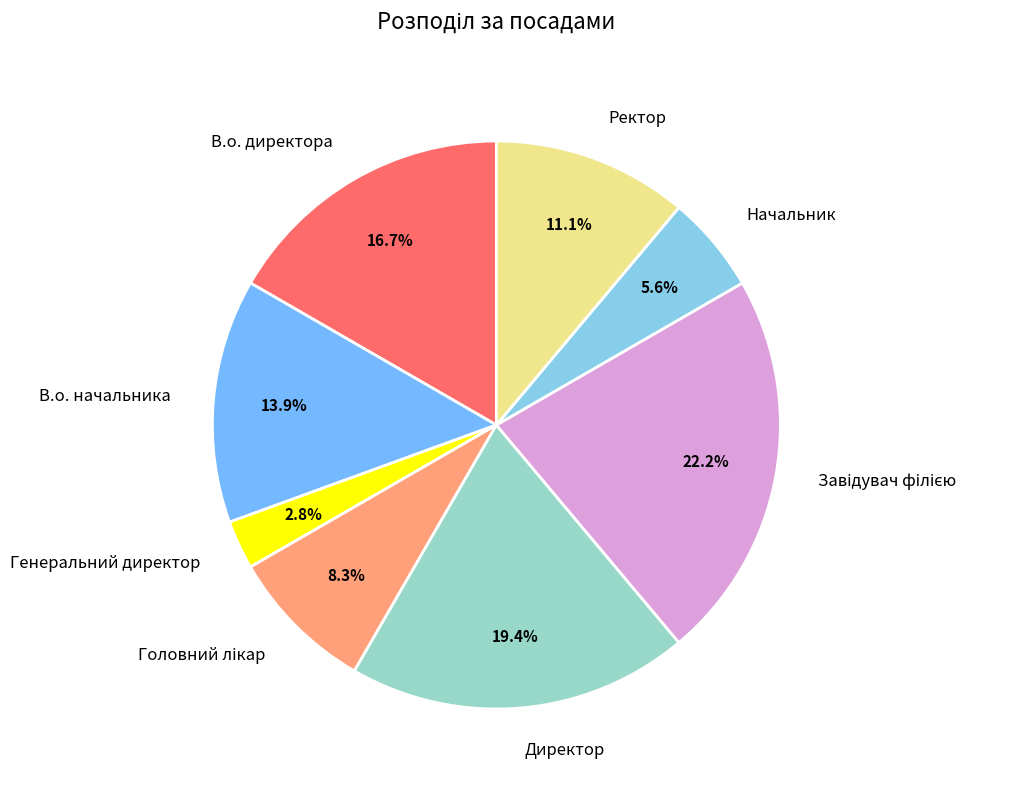

To the nearest percent, what is the average slice percentage?

12%